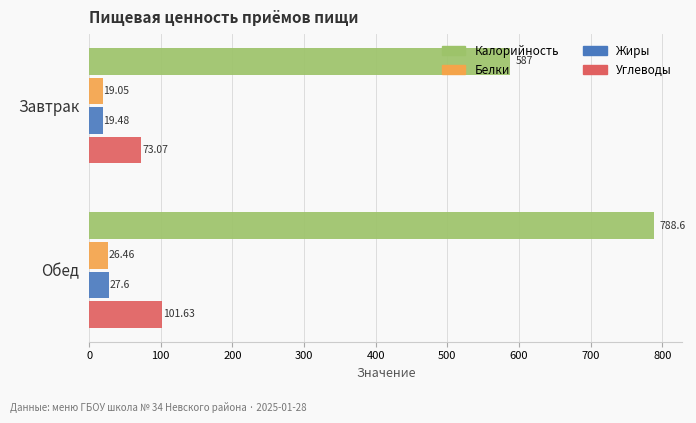

Which series has the largest range (max minus min)?

Калорийность